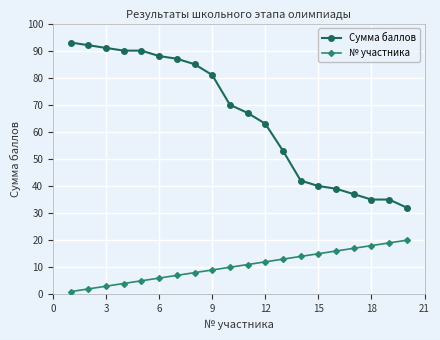

Rank the series by their average value, from highest to lowest.

Сумма баллов, № участника